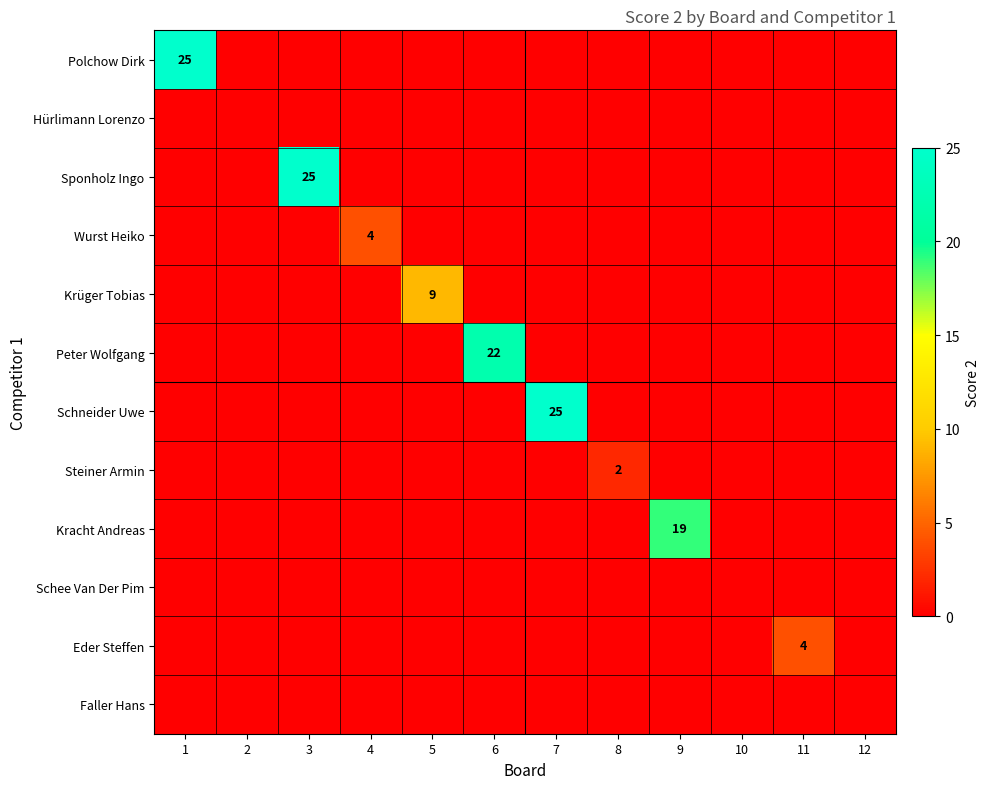

At 10, list the series in order from smallest to largest.

Polchow Dirk, Hürlimann Lorenzo, Sponholz Ingo, Wurst Heiko, Krüger Tobias, Peter Wolfgang, Schneider Uwe, Steiner Armin, Kracht Andreas, Schee Van Der Pim, Eder Steffen, Faller Hans